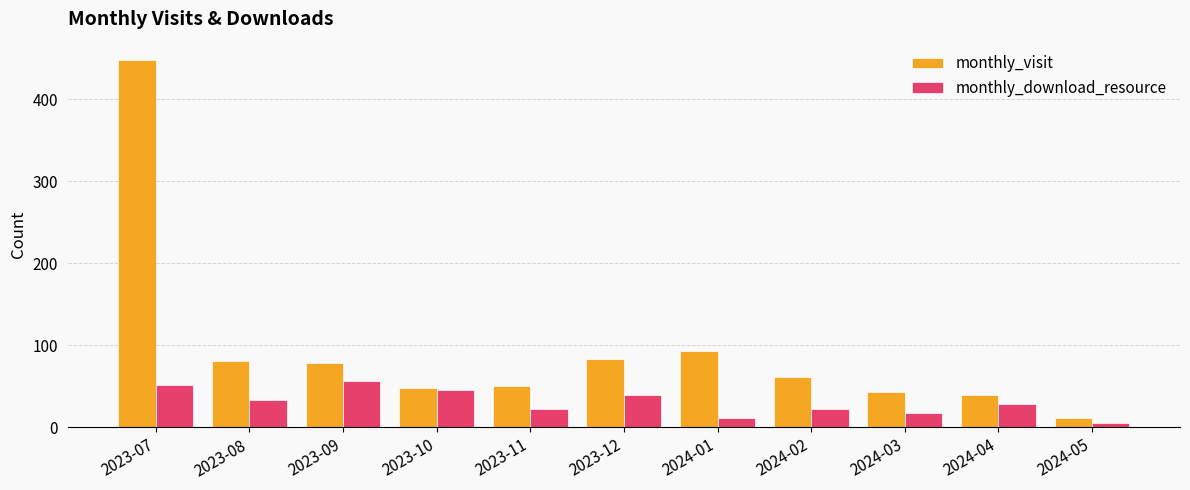

What value does the monthly_visit series have at 2023-08?

81